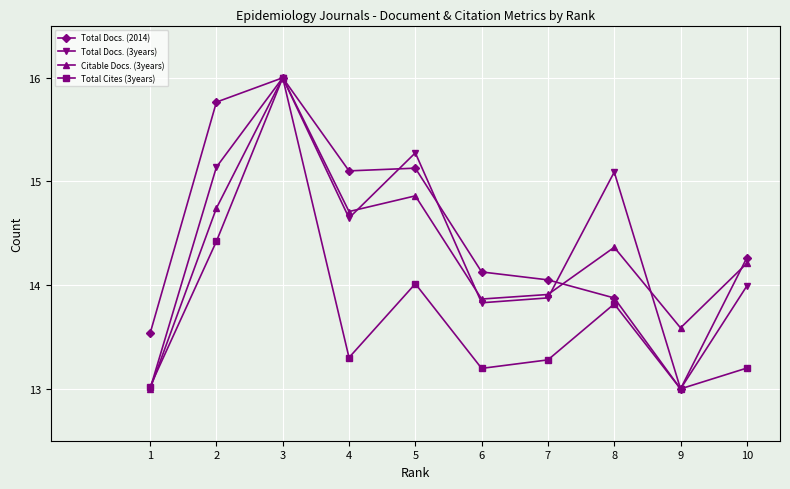

True or false: Total Docs. (2014) has more than 2 interior local peaks.

False